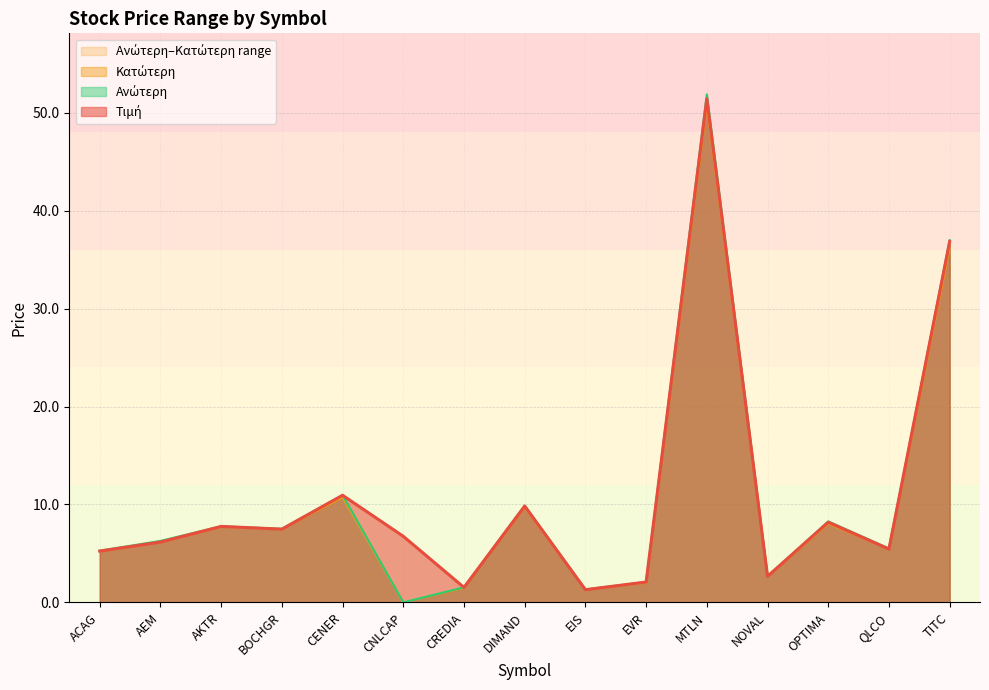

At EIS, list the series in order from smallest to largest.

Κατώτερη, Τιμή, Ανώτερη